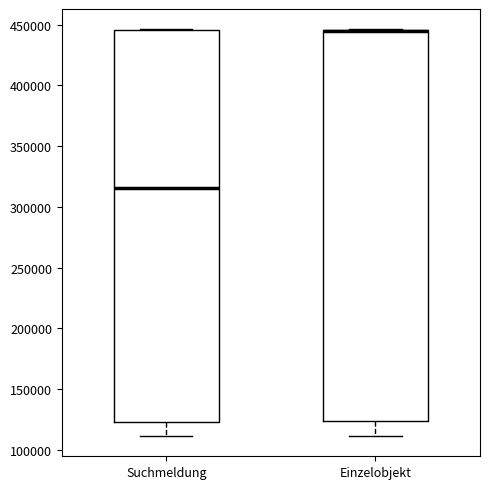

Reading left to right, transcribe this box plot: for each box, give where its median line is, the range the box spans, and where its two whiskers end, as read against the y-axis. The values are not printed on the chart, so give them approximately, as read against the axis.

Suchmeldung: median 315000, box 125000 to 445000, whiskers 110000 to 445000
Einzelobjekt: median 445000 (drawn on the box's upper edge), box 125000 to 445000, whiskers 110000 to 445000